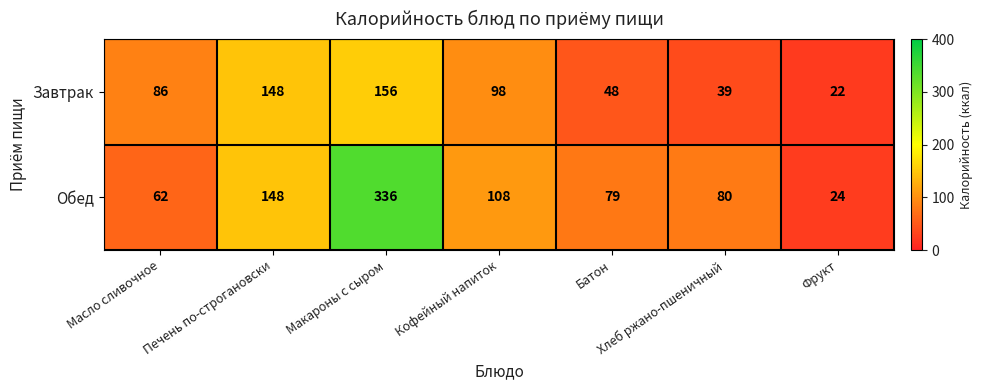

What is the sum of the Обед values at Фрукт and Кофейный напиток?

132